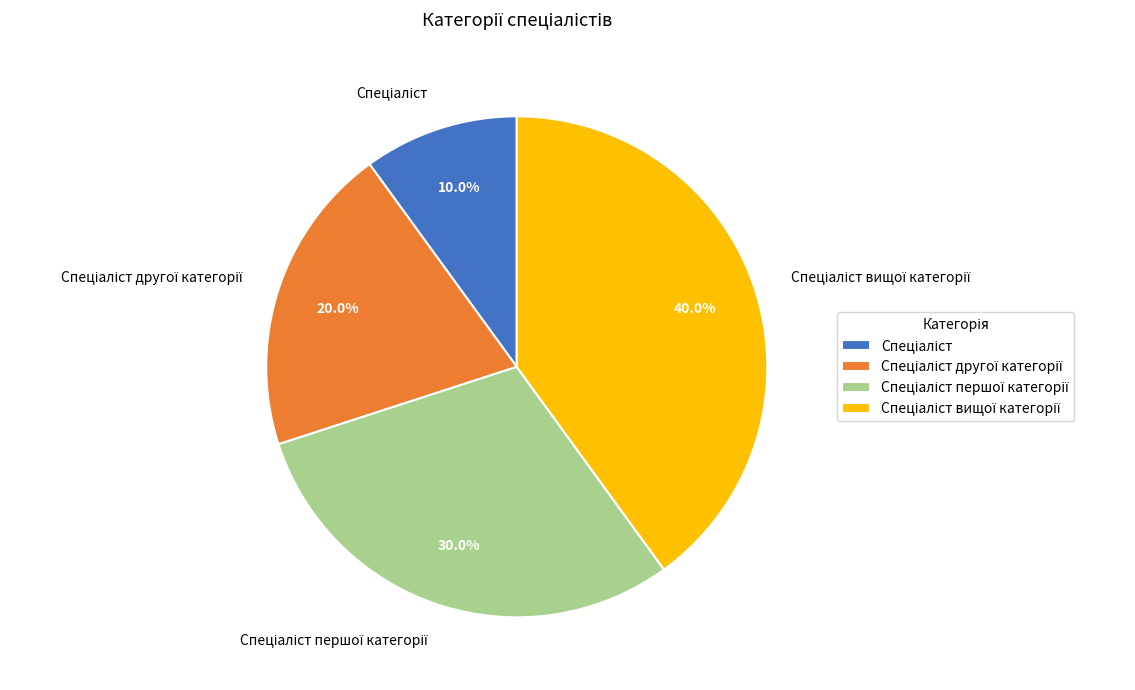

Does any single category account for the majority?

No